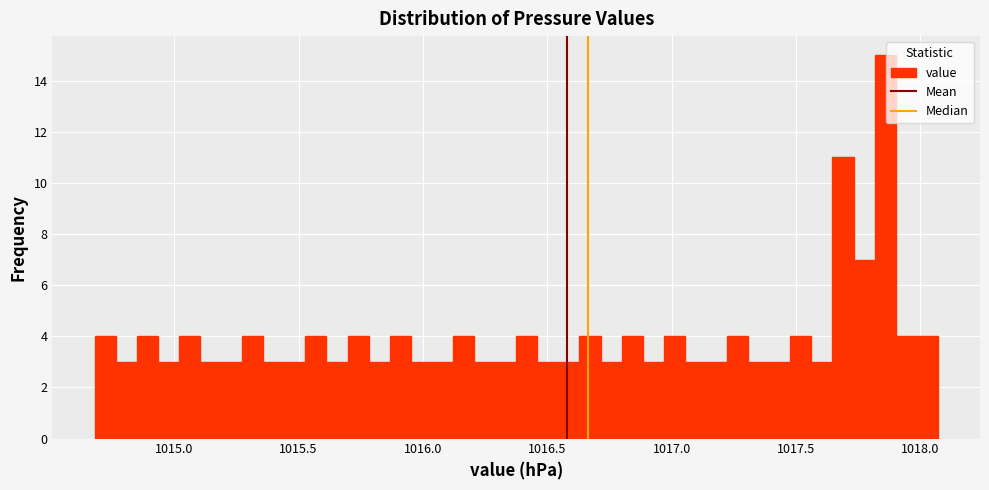

Read against the x-axis, roughly where is the centre of the tallest bar?

1017.85